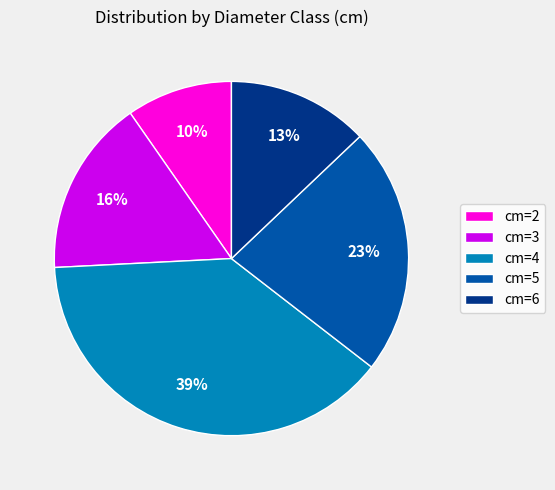

Do cm=2 and cm=3 together represent more than half of the pie?

No